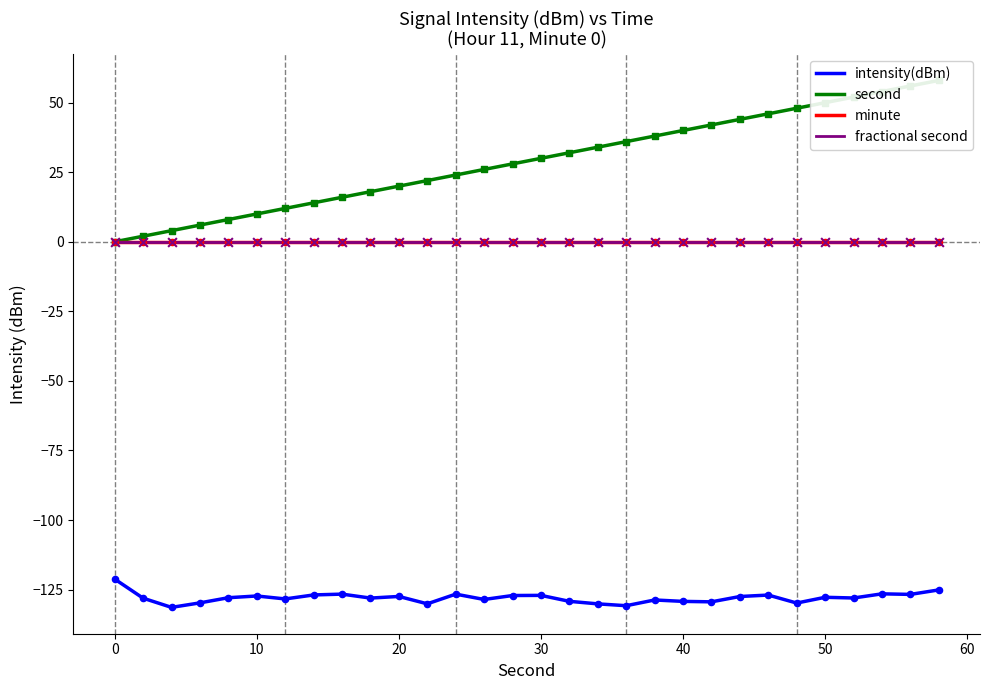

Which series has the widest spread of Y values?

second